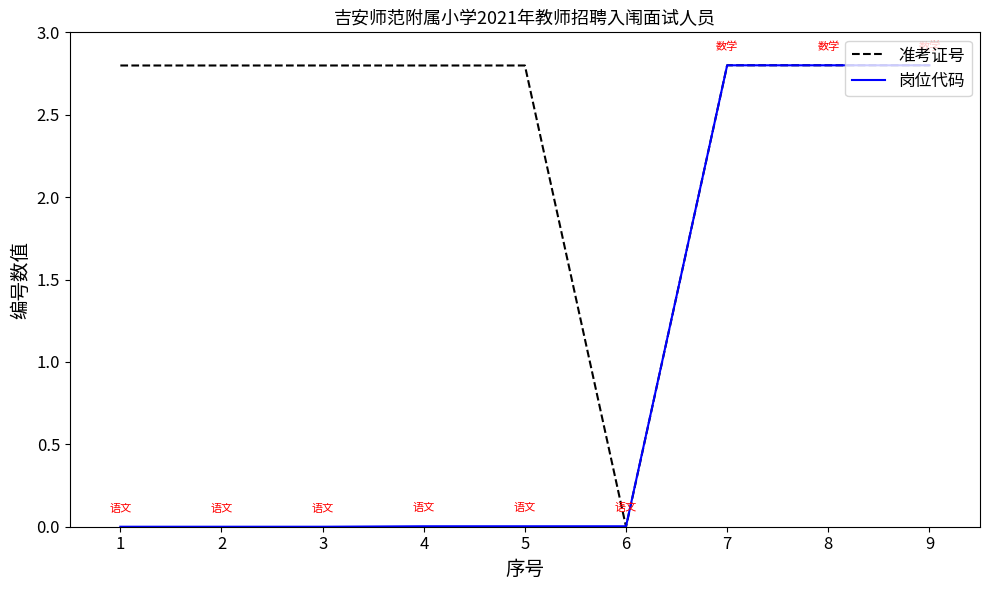

Rank the series by their average value, from highest to lowest.

准考证号, 岗位代码